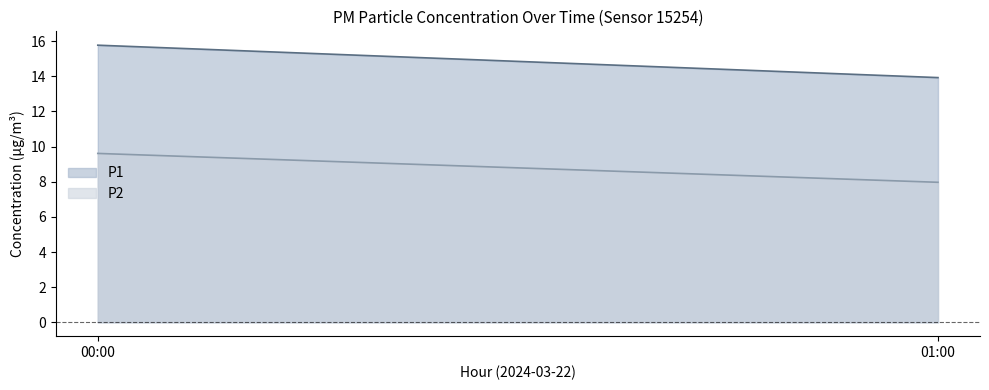

Reading left to right, transcribe all the data shown in this chart.

P1: 00:00=15.8	01:00=13.9
P2: 00:00=9.6	01:00=8.0